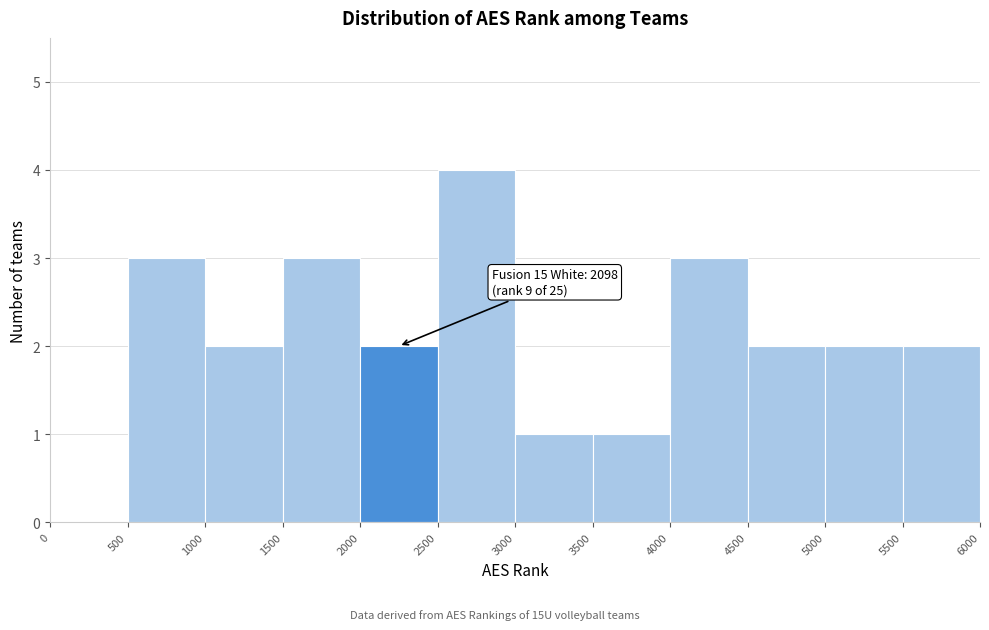

Over which range of the x-axis is the bar tallest?

2500 to 3000